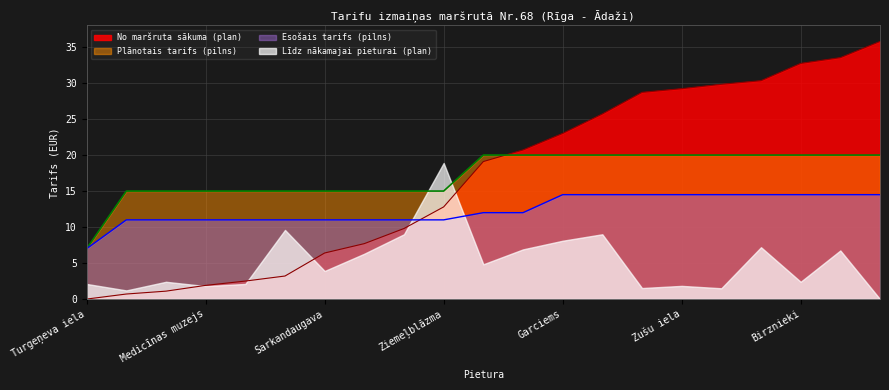

True or false: Esošais tarifs (pilns) and No maršruta sākuma (plan) cross at least once.

True